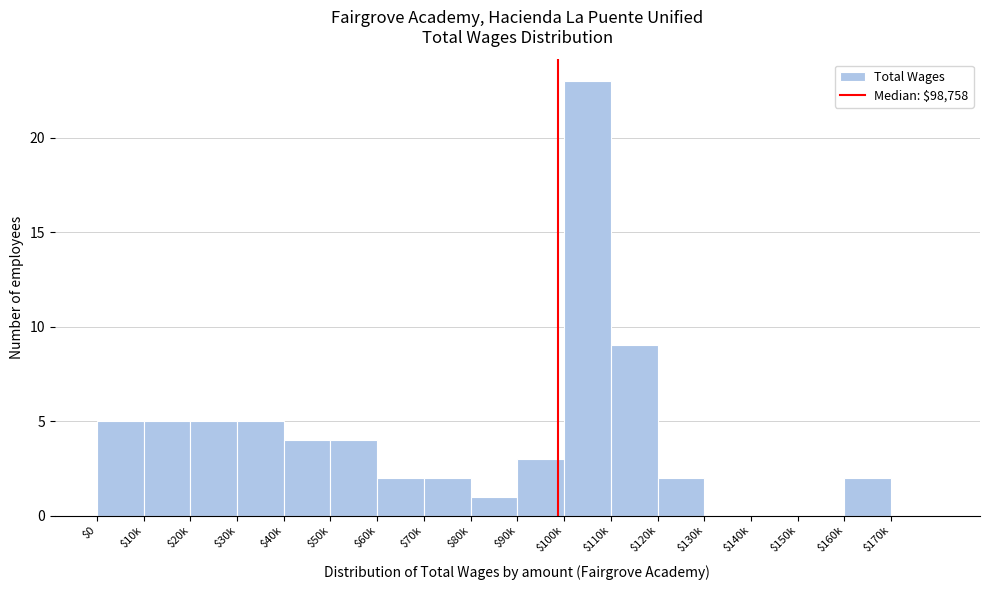

At which label is the value closest to 11?

$110k